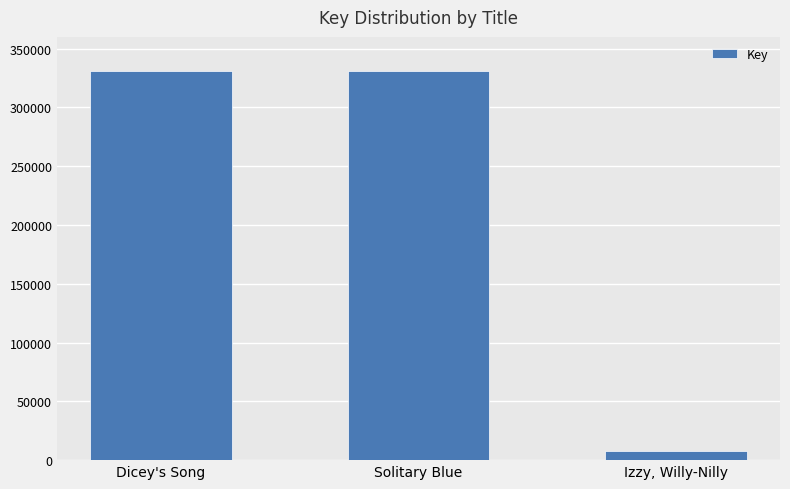

How many data points does each series have?

3